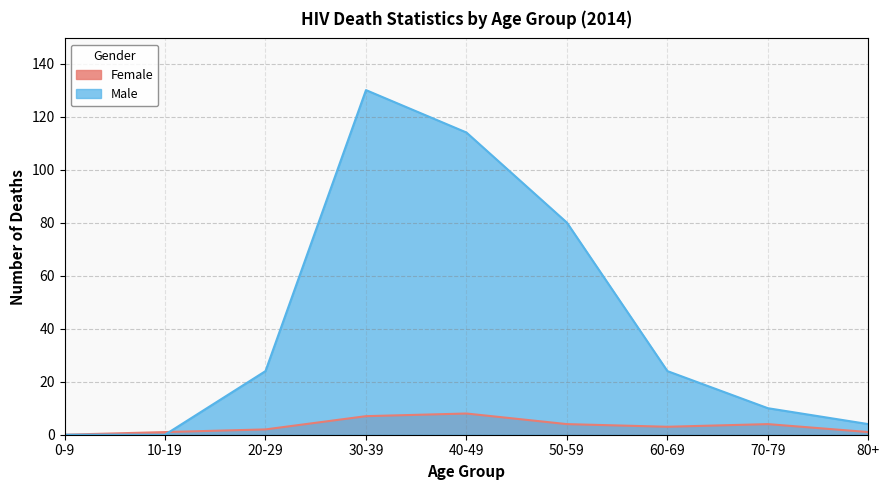

Which series has the largest total across all categories?

Male